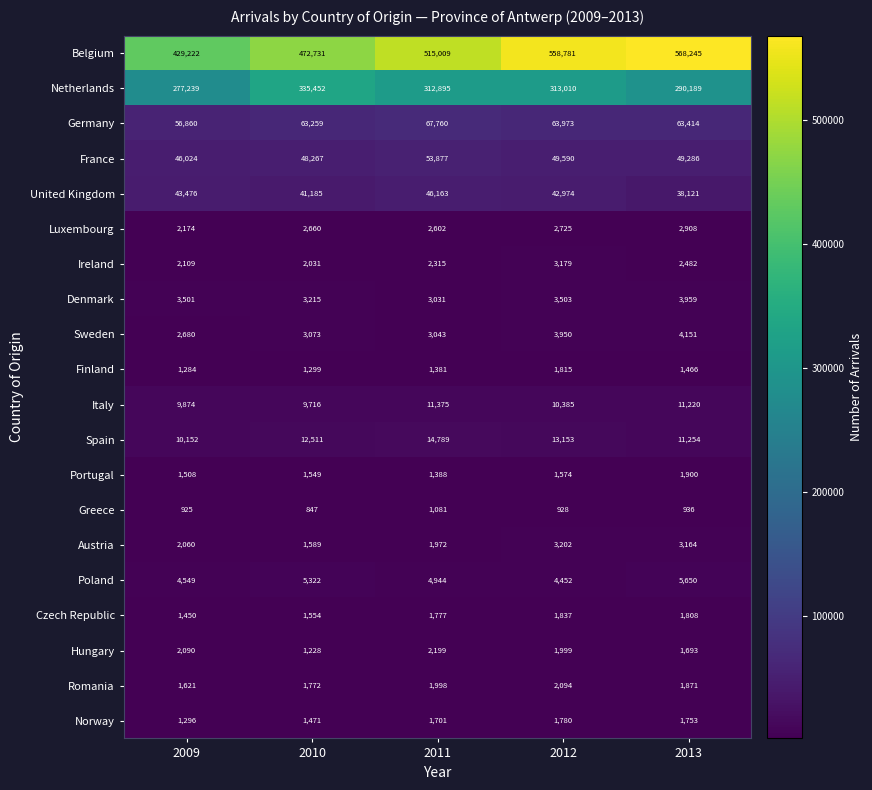

What is the difference between the maximum and minimum values in the Greece series?

234